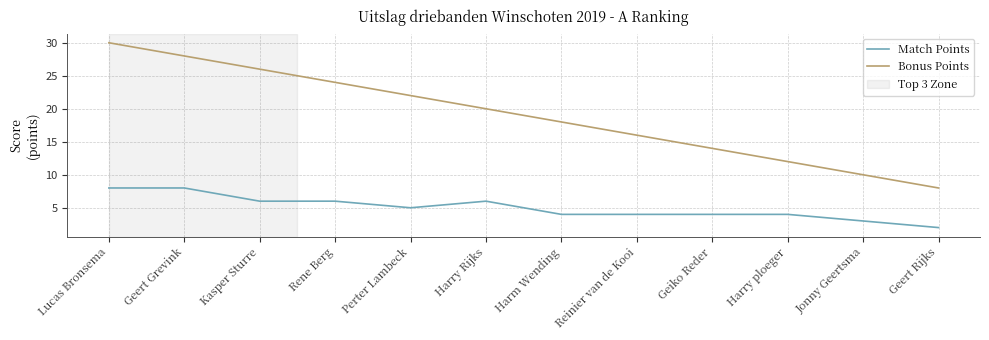

Reading left to right, list all the values displayed in this chart.

Match Points: Lucas Bronsema=8	Geert Grevink=8	Kasper Sturre=6	Rene Berg=6	Perter Lambeck=5	Harry Rijks=6	Harm Wending=4	Reinier van de Kooi=4	Geiko Reder=4	Harry ploeger=4	Jonny Geertsma=3	Geert Rijks=2
Bonus Points: Lucas Bronsema=30	Geert Grevink=28	Kasper Sturre=26	Rene Berg=24	Perter Lambeck=22	Harry Rijks=20	Harm Wending=18	Reinier van de Kooi=16	Geiko Reder=14	Harry ploeger=12	Jonny Geertsma=10	Geert Rijks=8